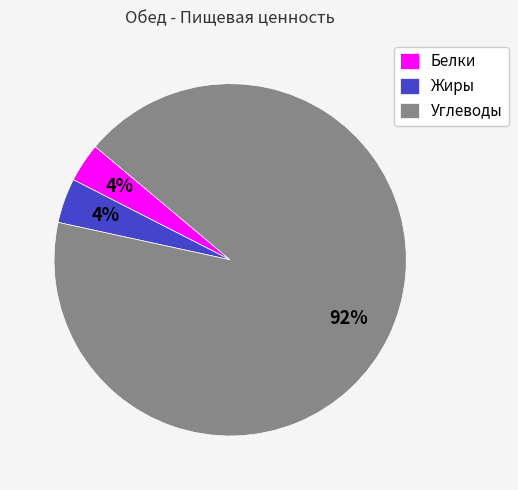

How many slices are in this pie chart?

3